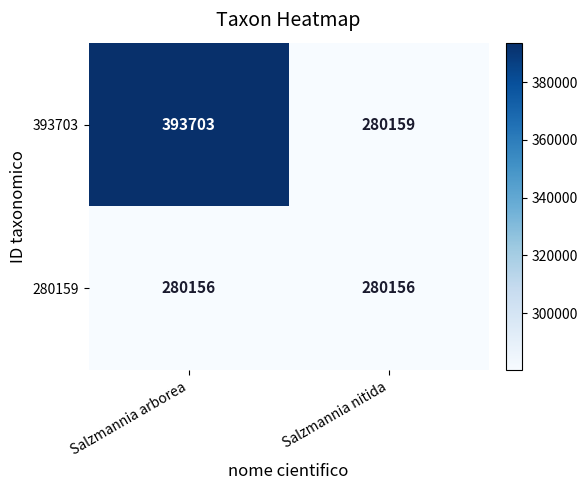

Reading right to left, what are all the values shown in this chart?

393703: 280159	393703
280159: 280156	280156